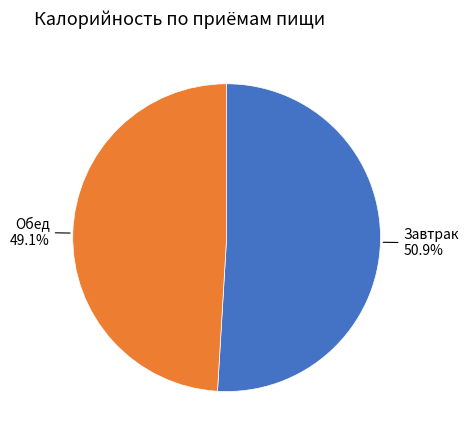

True or false: Обед accounts for 49% of the total.

True